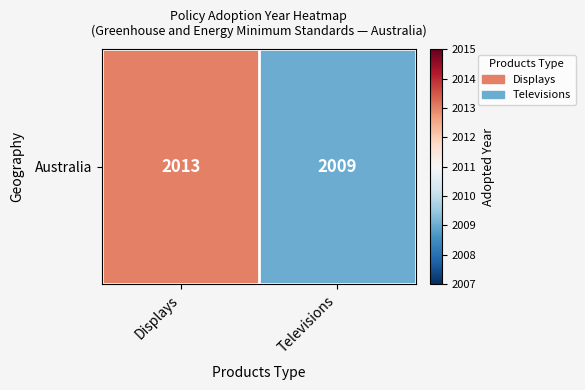

The chart shows a value of 2009 at Televisions. True or false?

True